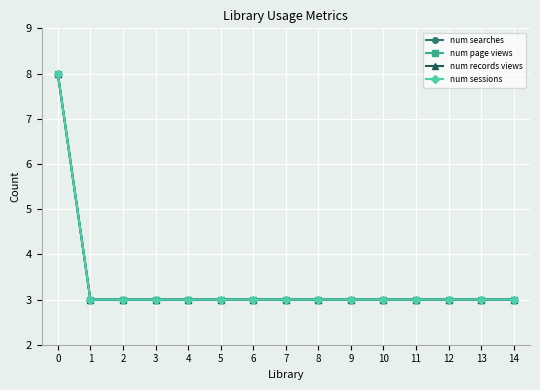

Does the chart have visible grid lines?

Yes